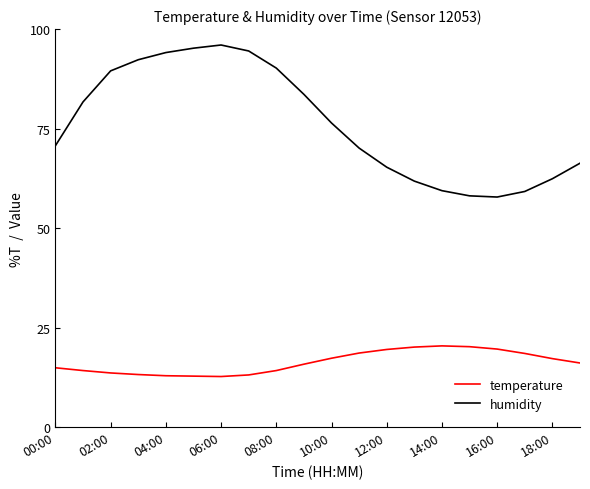

Which series has the largest range (max minus min)?

humidity